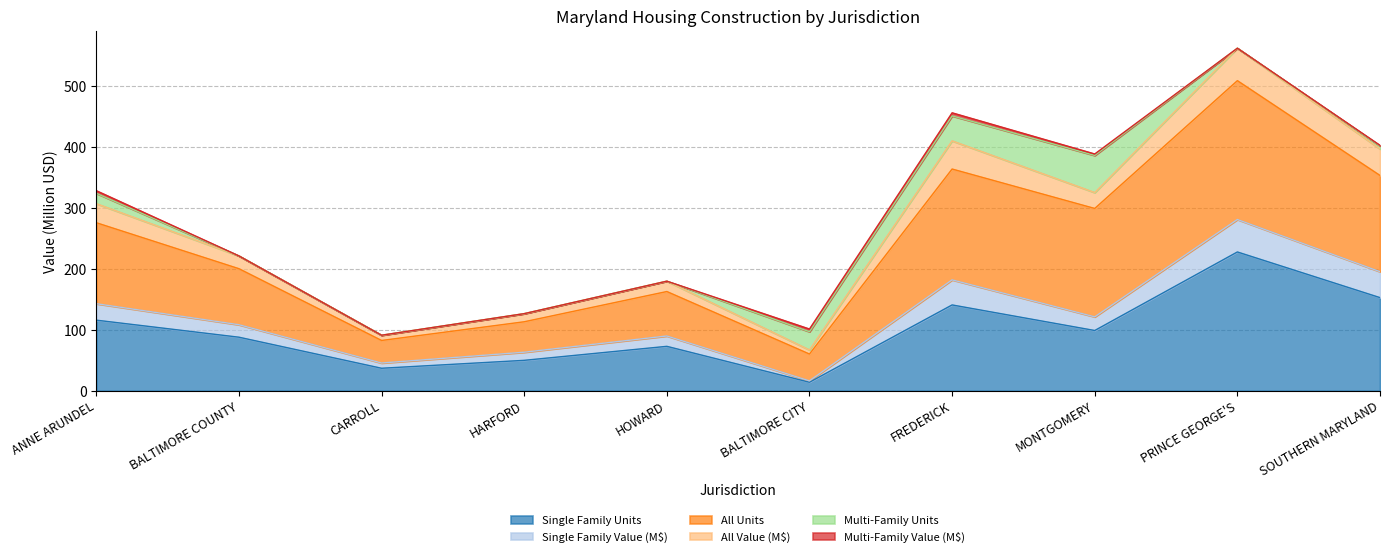

The value of All Units at FREDERICK is 680.6. True or false?

False